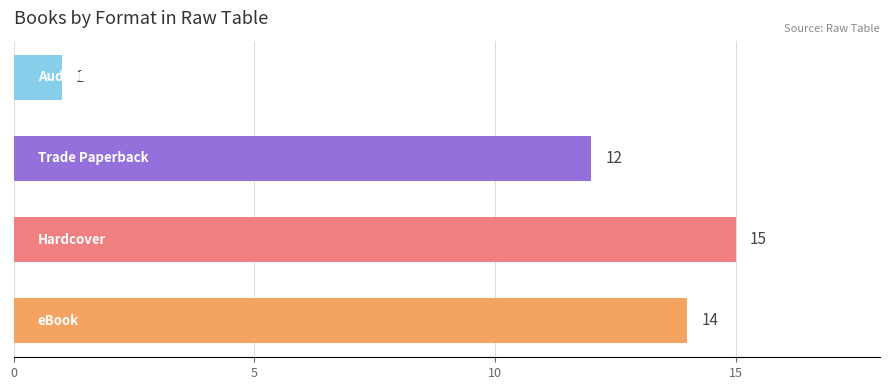

Reading bottom to top, list all the values displayed in this chart.

14	15	12	1